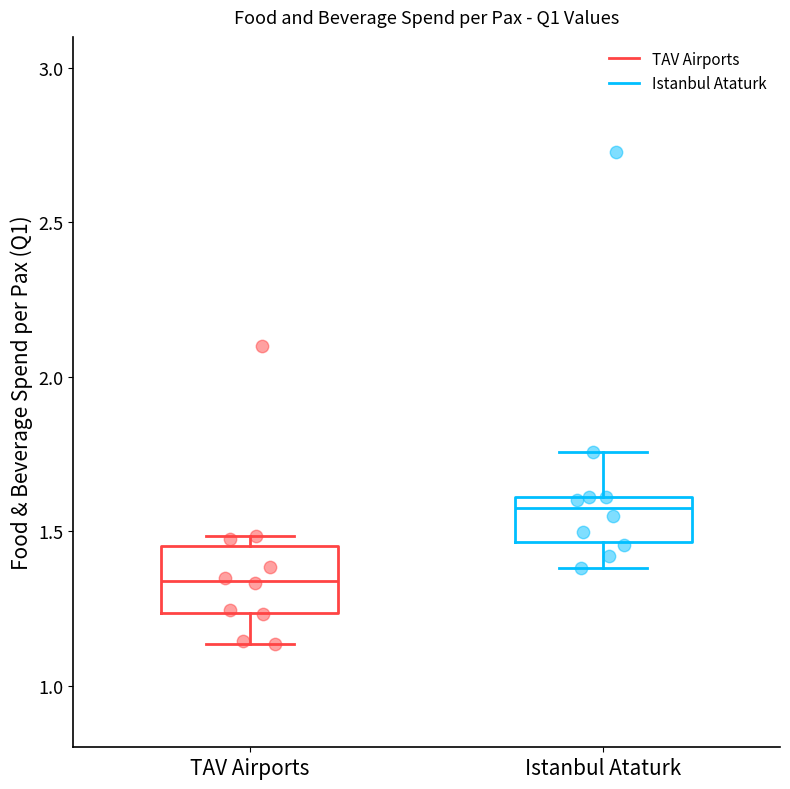

Which box's median line is the highest?

Istanbul Ataturk